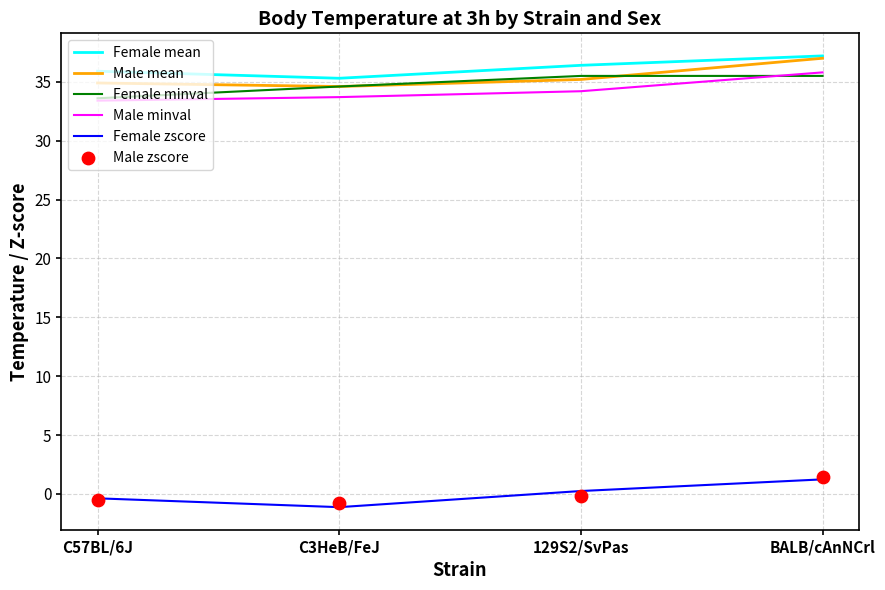

What is the total value across all series at 129S2/SvPas?

141.3